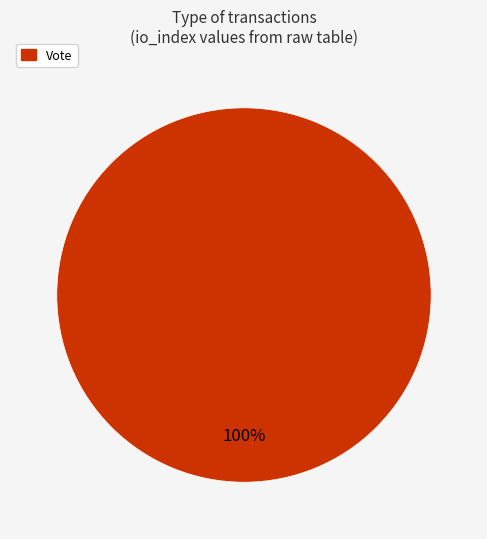

Does any single category account for the majority?

Yes